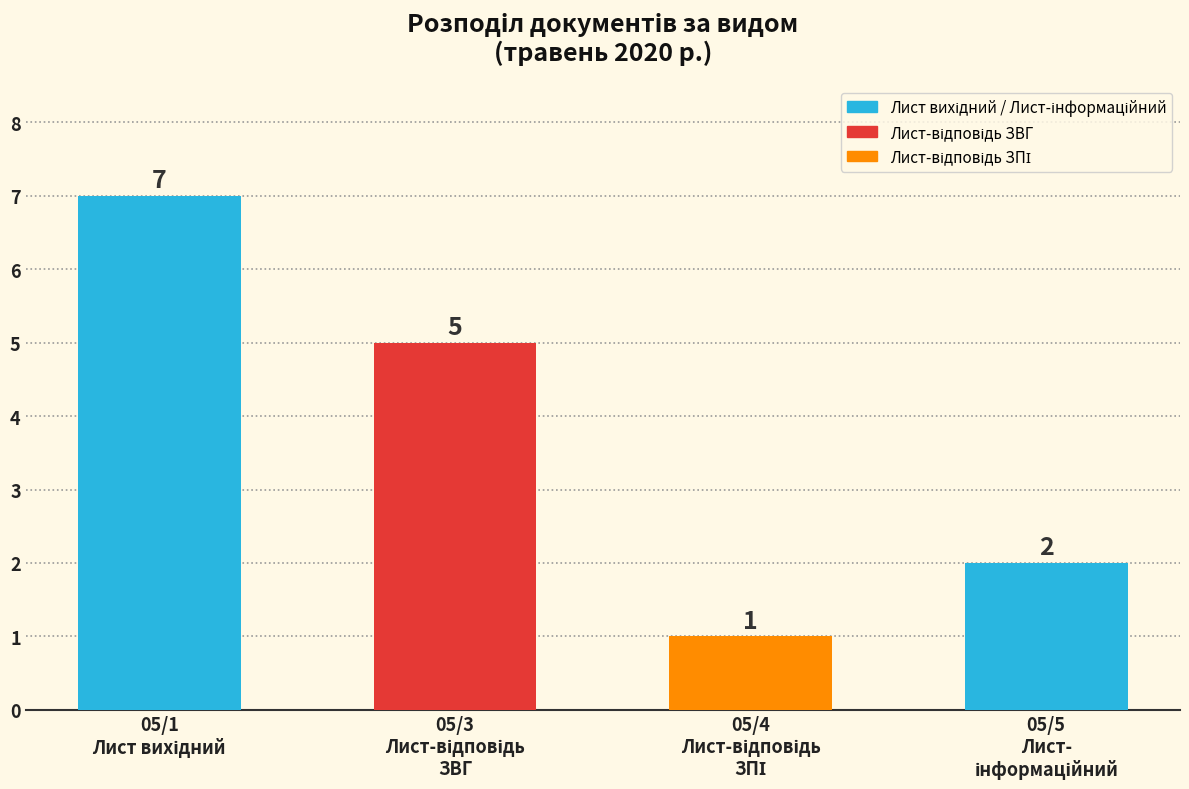

Reading right to left, transcribe all the data shown in this chart.

2	1	5	7